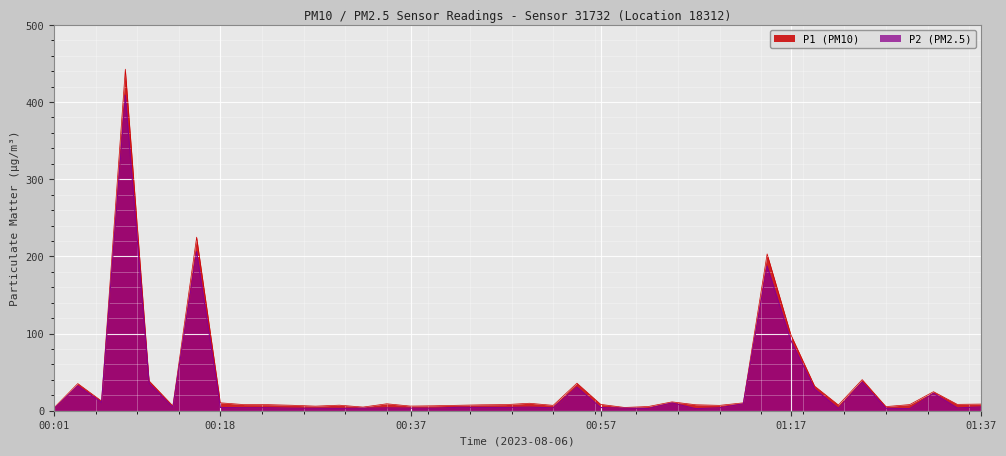

True or false: P2 has a value of 4.4 at 00:25.

False